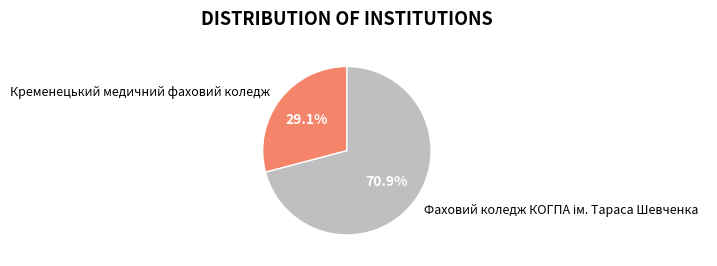

What is the smallest slice in the pie chart?

Кременецький медичний фаховий коледж